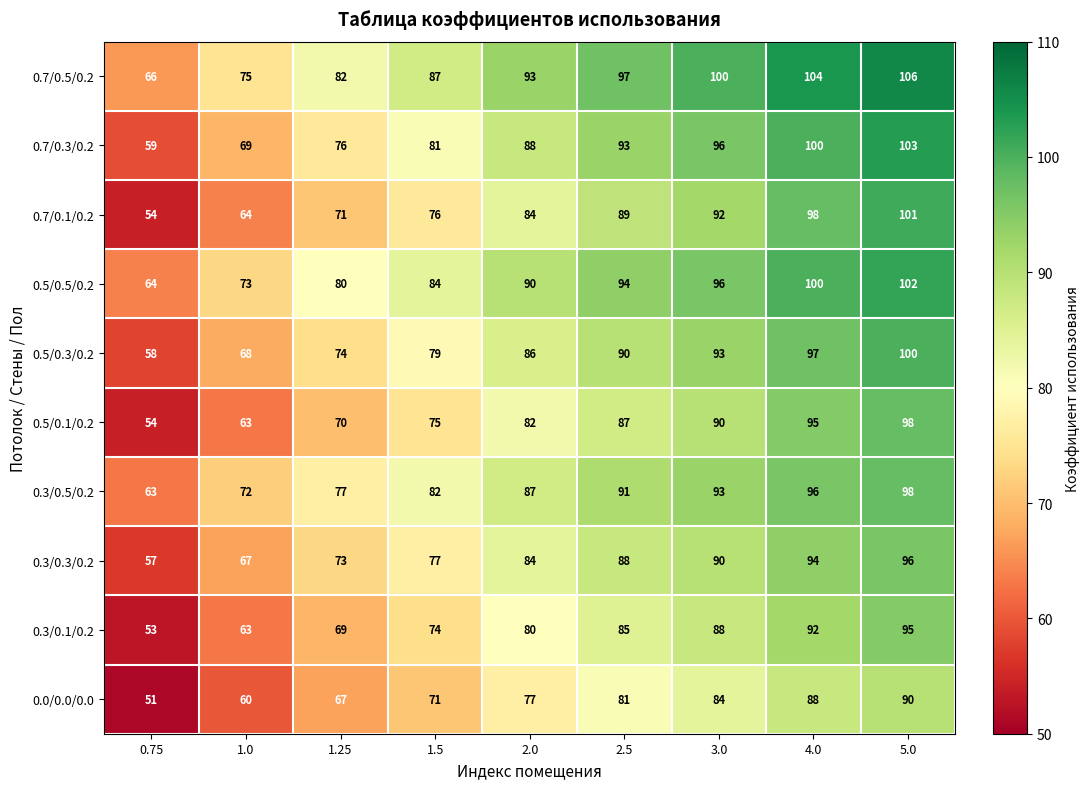

What is the average value of the 0.7/0.1/0.2 series?

81